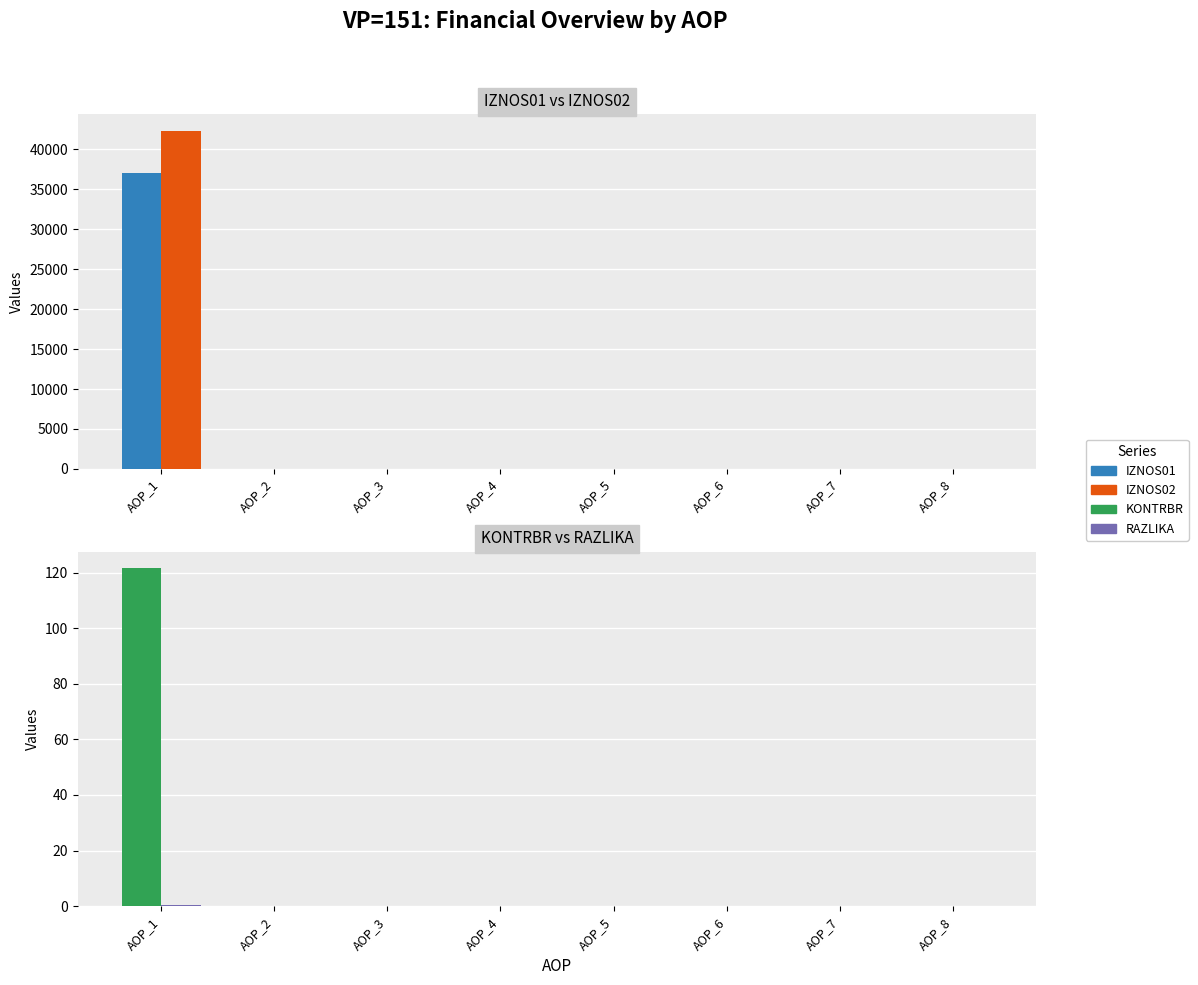

At AOP_1, list the series in order from smallest to largest.

RAZLIKA, KONTRBR, IZNOS01, IZNOS02